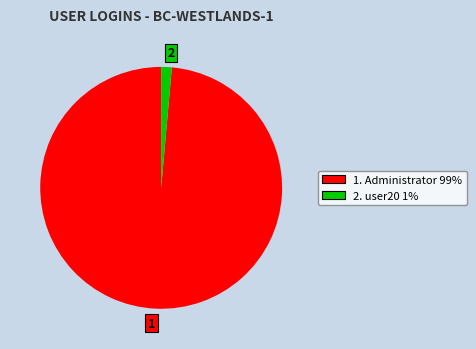

Rank the categories by value from lowest to highest.

2, 1